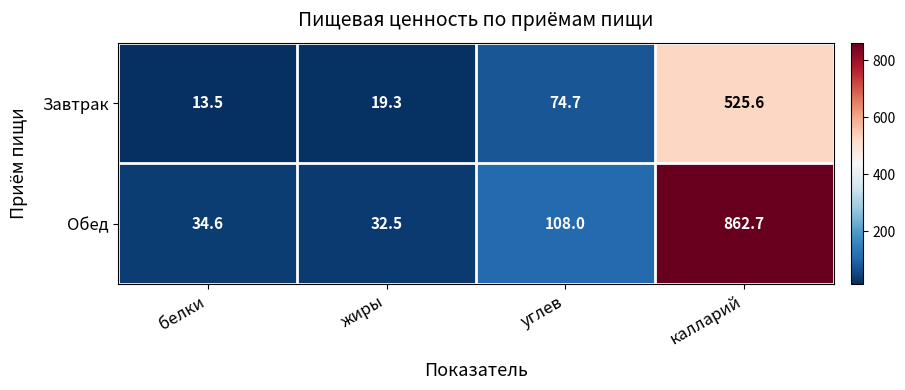

Count the number of data series in this chart.

2